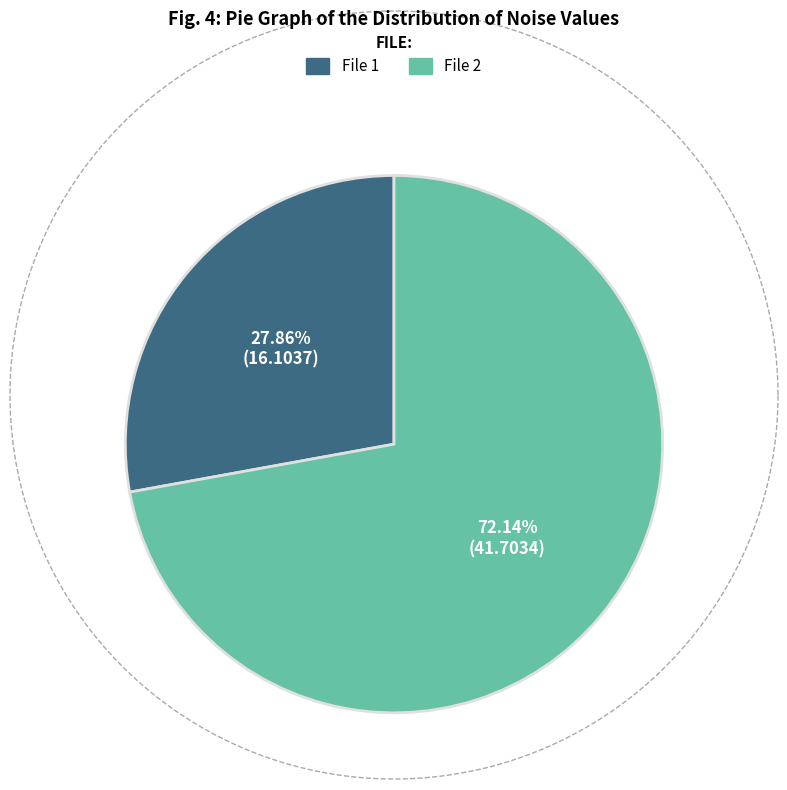

Does any single category account for the majority?

Yes